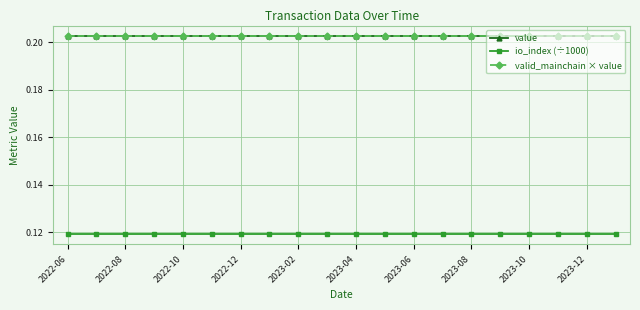

At which category is the sum across all series the highest?

2022-06